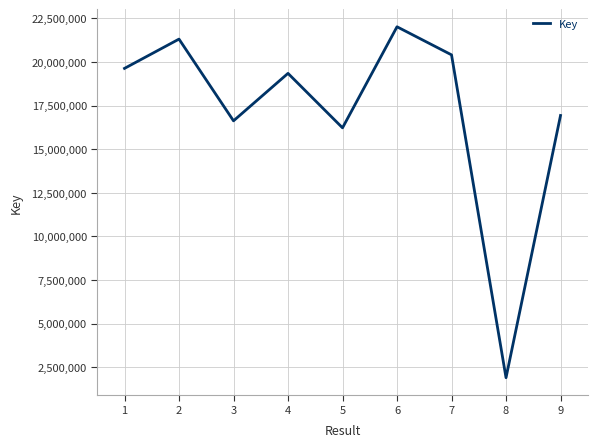

At which category does the data reach its first local peak?

2